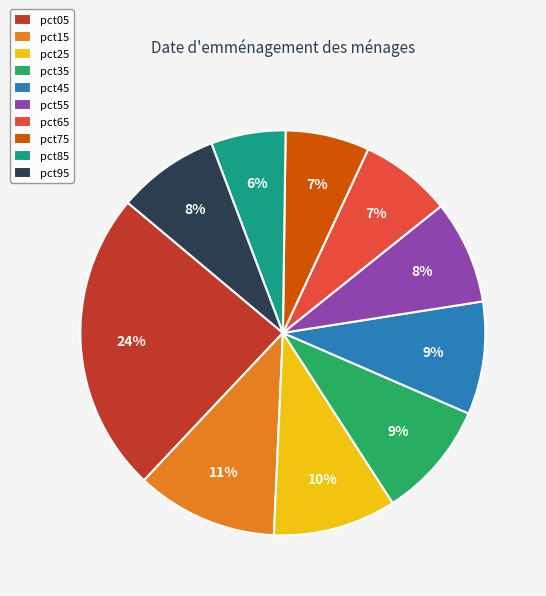

To the nearest percent, what portion does pct75 represent?

7%